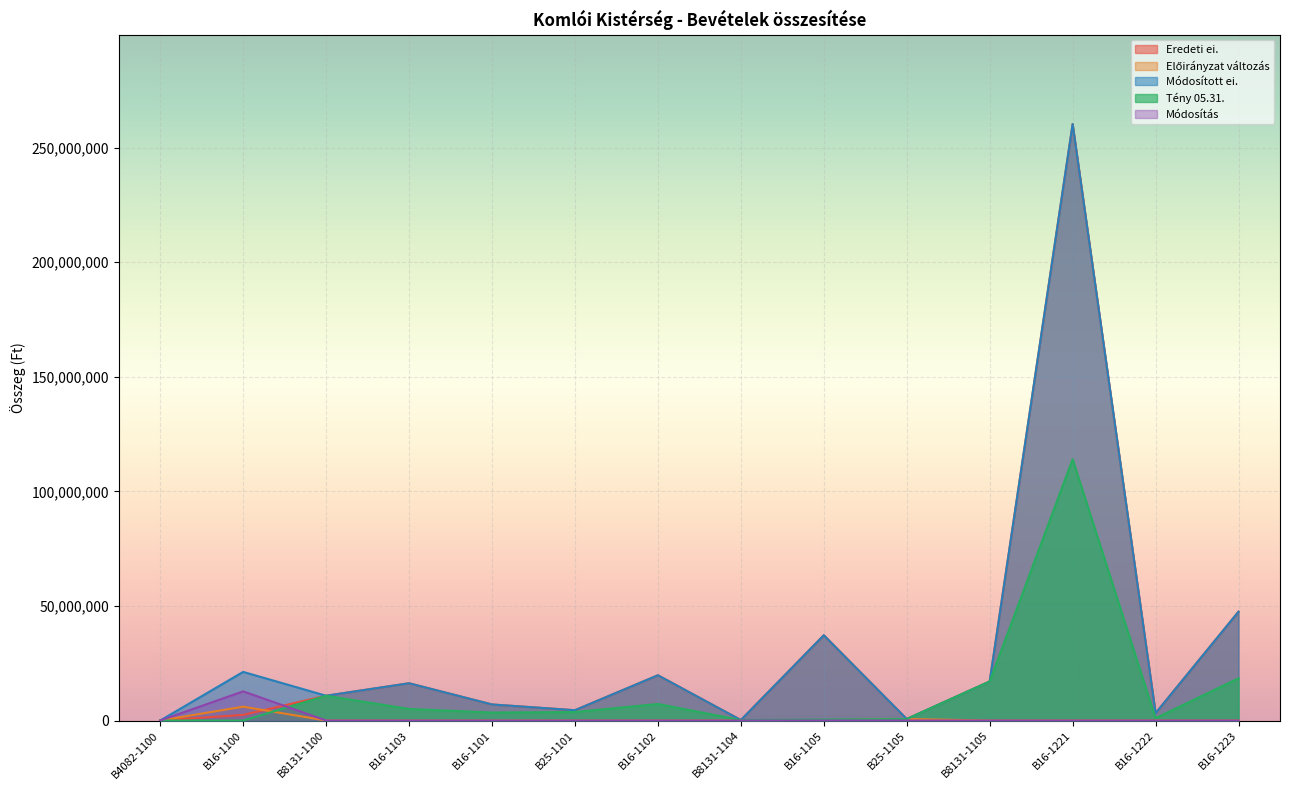

What is the difference between the highest and lowest values at B16-1100?

21221604